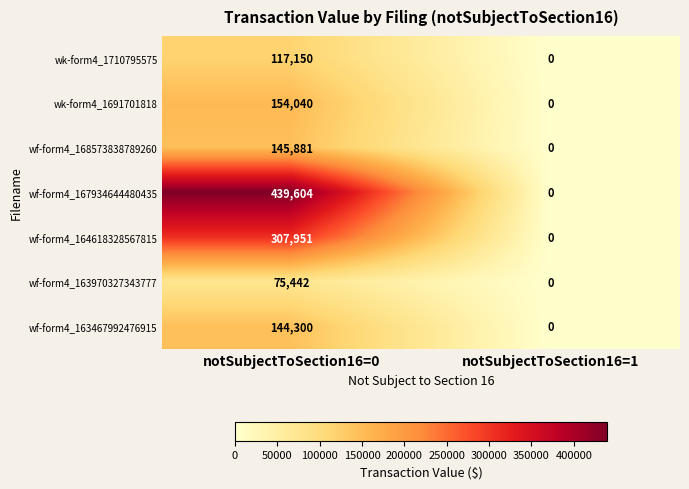

Reading right to left, transcribe all the data shown in this chart.

wk-form4_1710795575: 0	117150
wk-form4_1691701818: 0	154040
wf-form4_168573838789260: 0	145881
wf-form4_167934644480435: 0	439604
wf-form4_164618328567815: 0	307951
wf-form4_163970327343777: 0	75442
wf-form4_163467992476915: 0	144300